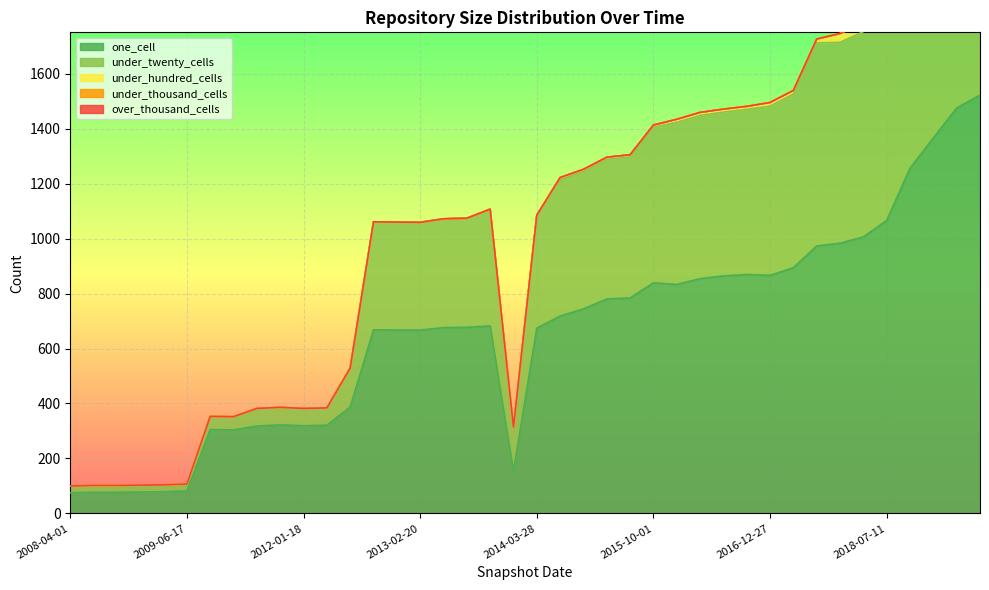

Count the number of categories in the chart.

40